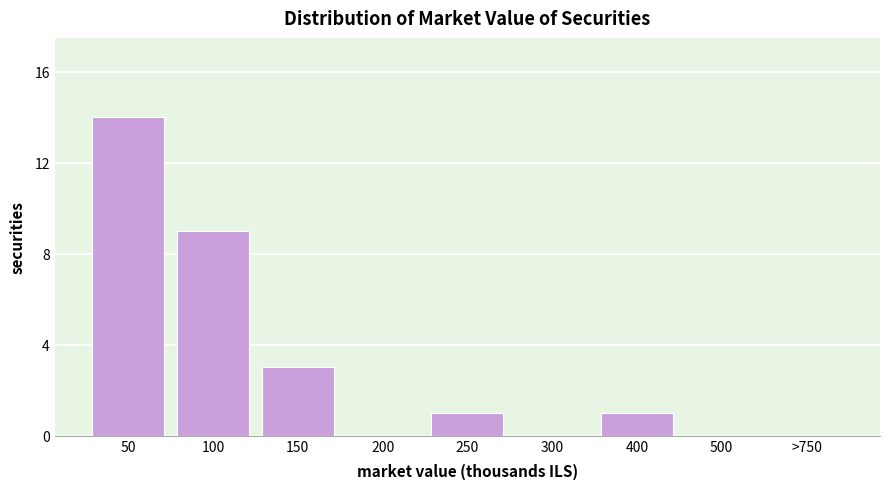

Reading right to left, list all the values displayed in this chart.

>750=0	500=0	400=1	300=0	250=1	200=0	150=3	100=9	50=14